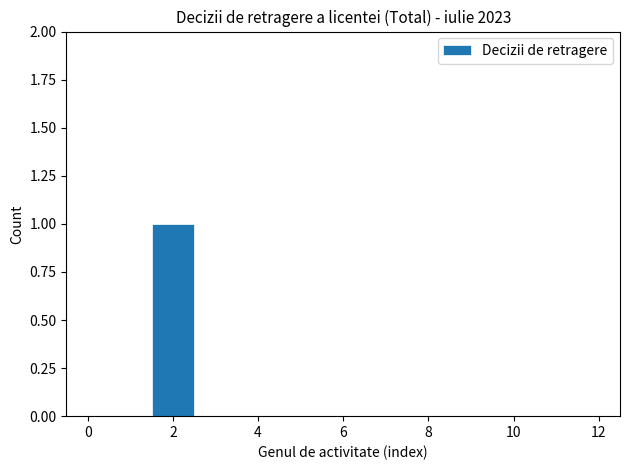

What is the height of the bar covering 1.5 to 2.5 on the x-axis? Neither the bar edges nor the heights are printed on the chart, so give them approximately, as read against the axes.

1